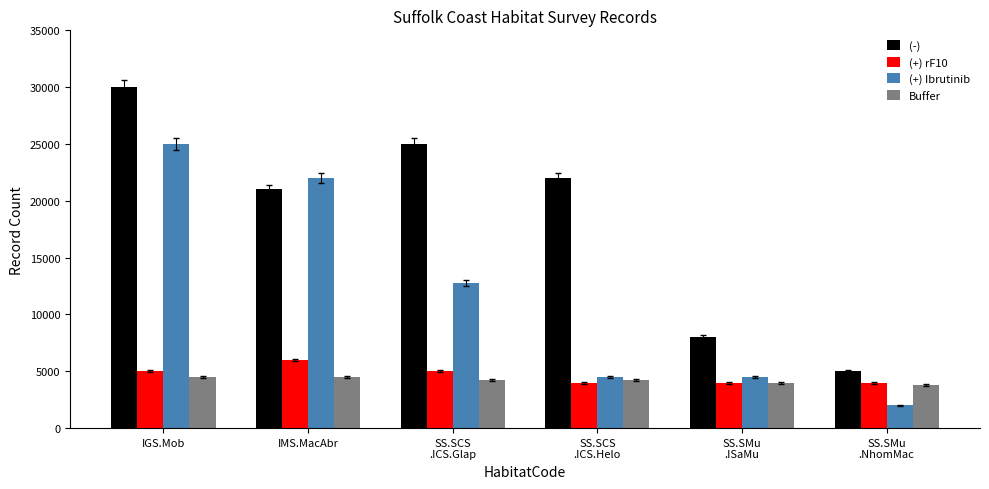

What is the label of the 1st bar from the right?

SS.SMu
.NhomMac